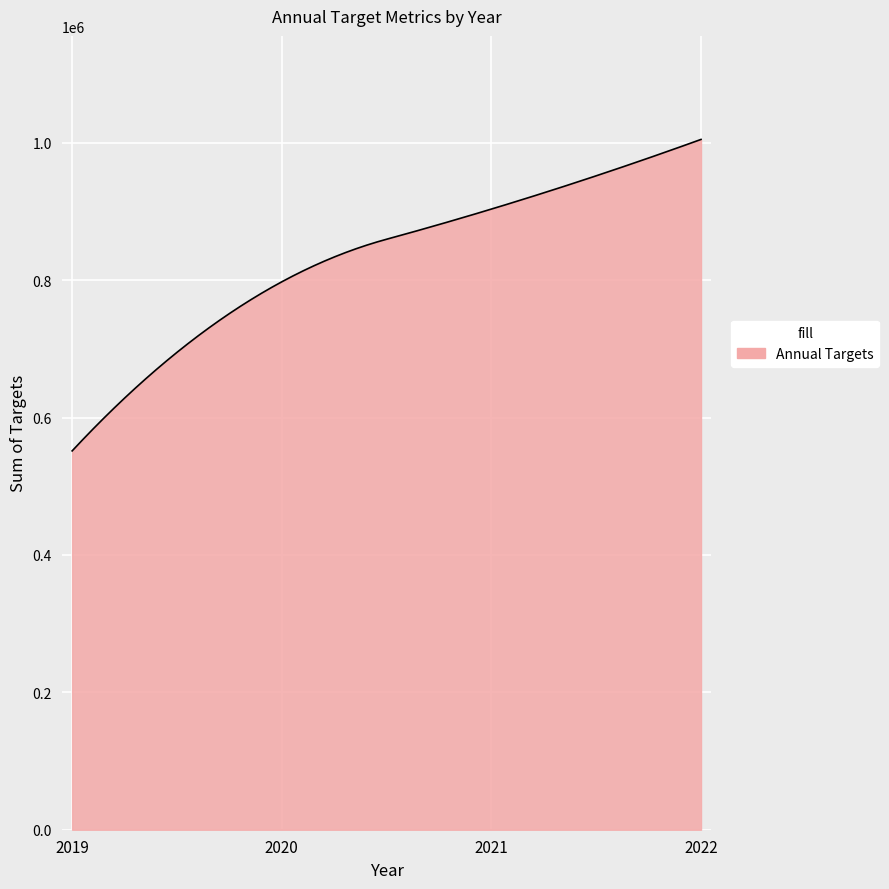

What is the minimum value shown in the chart?

551403.9